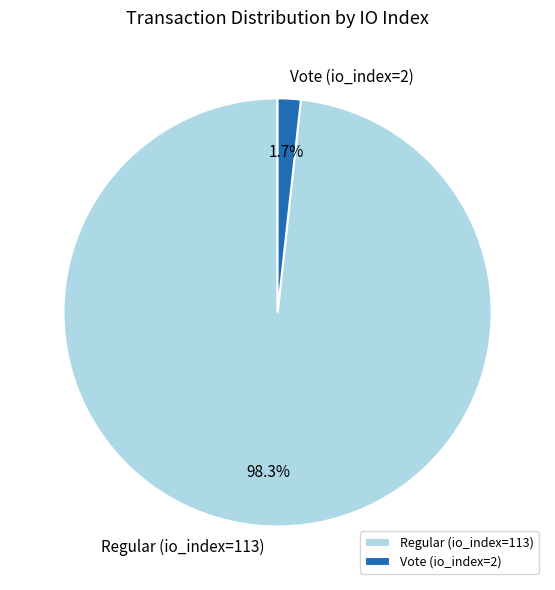

To the nearest percent, what is the difference between the Regular (io_index=113) and Vote (io_index=2) slice percentages?

97%